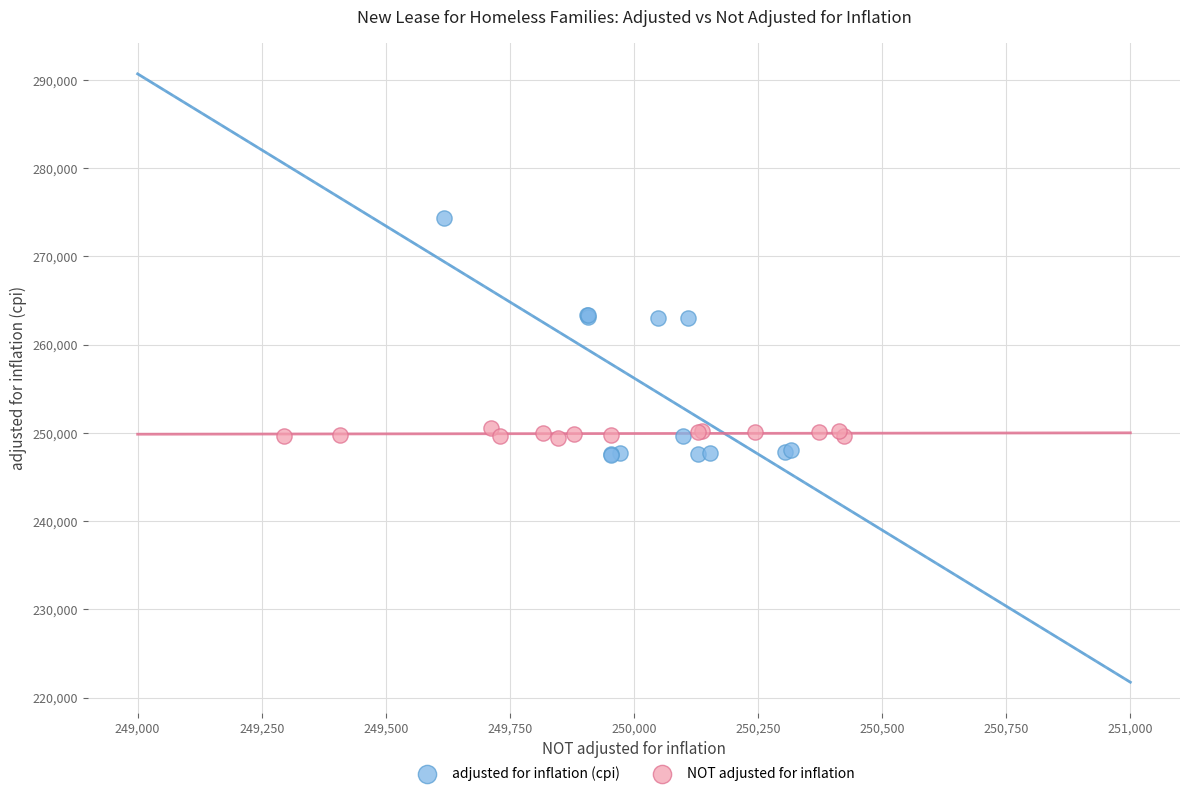

Which series reaches the maximum Y coordinate?

adjusted for inflation (cpi)